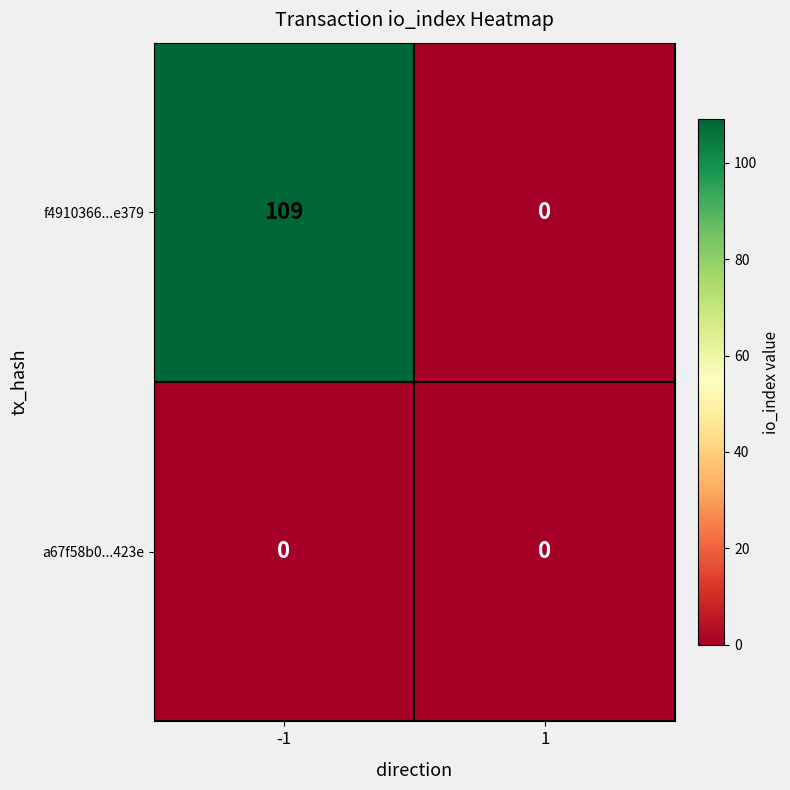

Which series has the largest total across all categories?

f4910366...e379